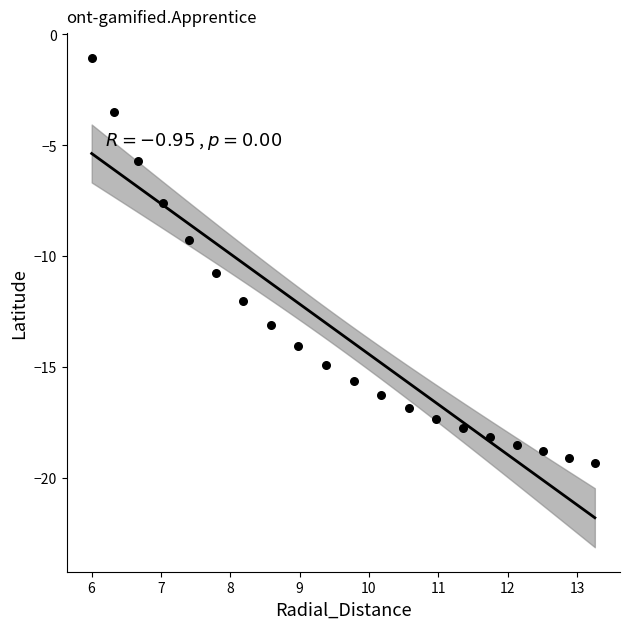

What is the range of Y values (max minus min)?

18.3